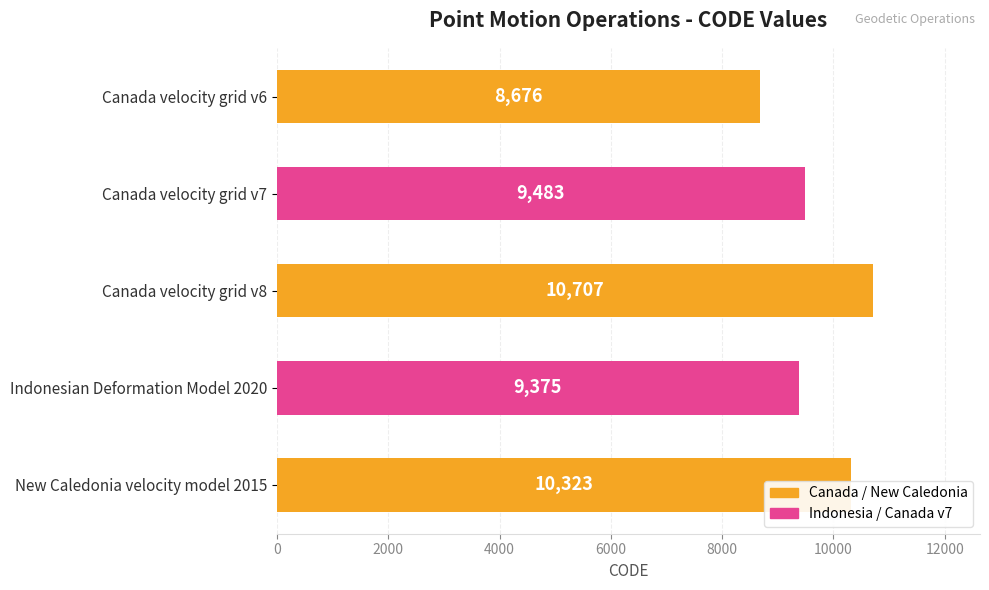

What is the approximate value at Canada velocity grid v8, to the nearest 100?

10700